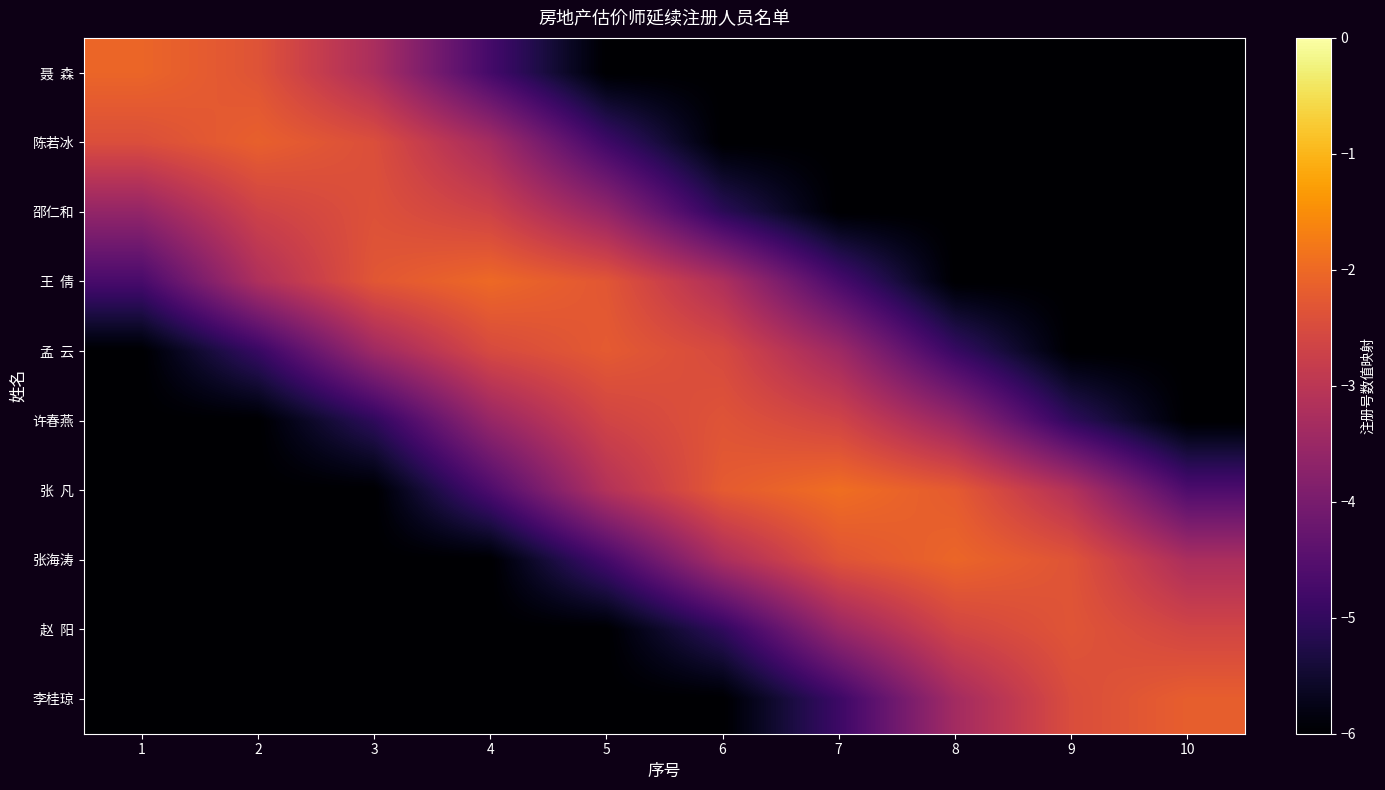

Which series changed the most between 1 and 3?

孟 云